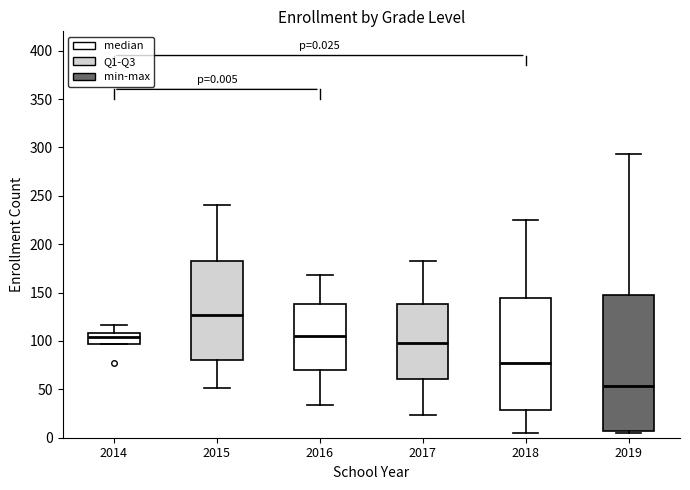

Which box is the tallest, from its lower edge to its upper edge?

2019